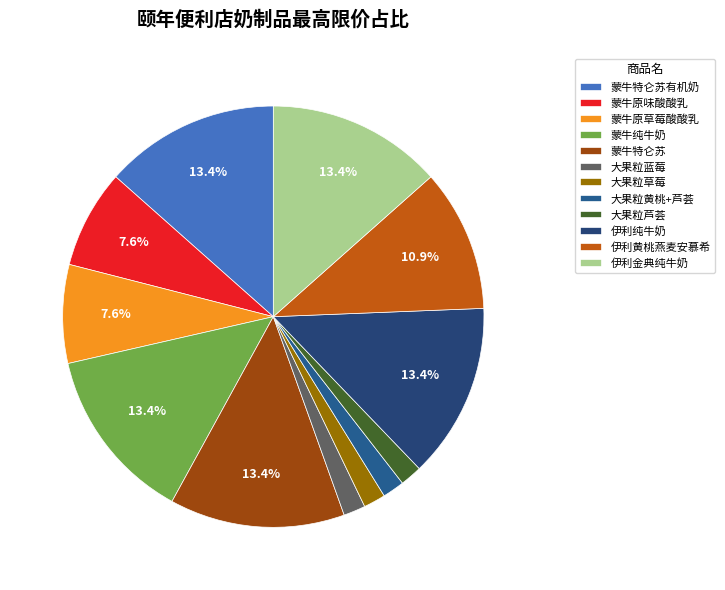

To the nearest percent, what percentage of the pie is 大果粒草莓?

2%